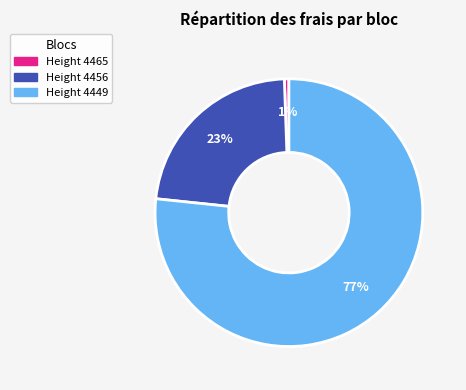

To the nearest percent, what is the average slice percentage?

33%